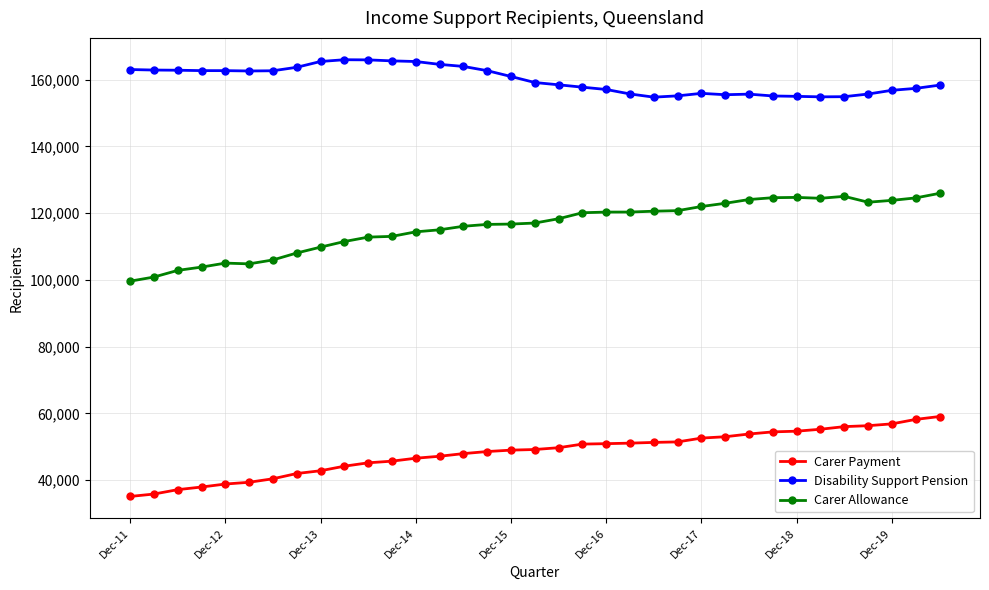

True or false: Carer Payment and Carer Allowance cross at least once.

False